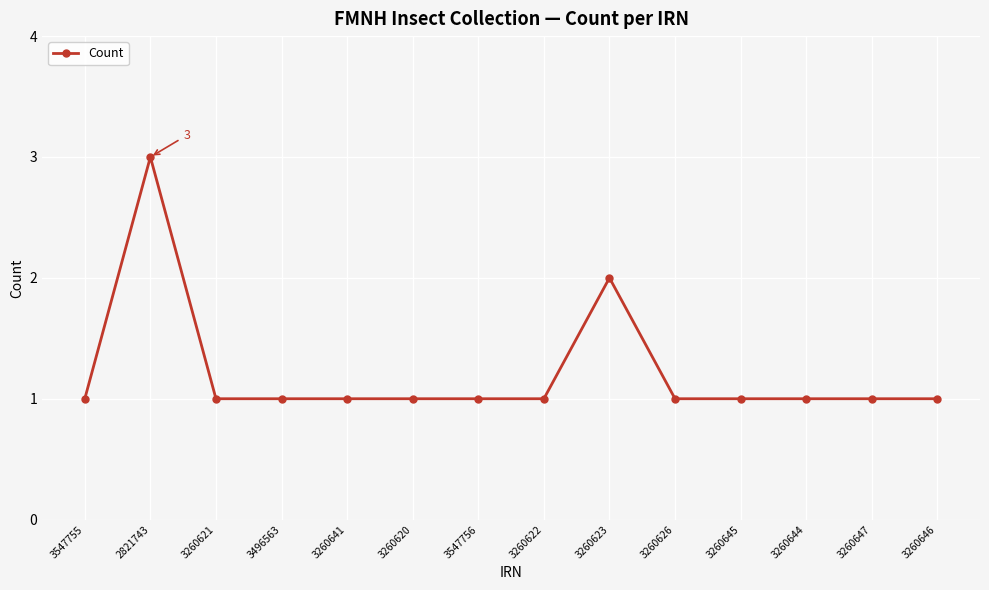

The chart shows a value of 1 at 3547756. True or false?

True